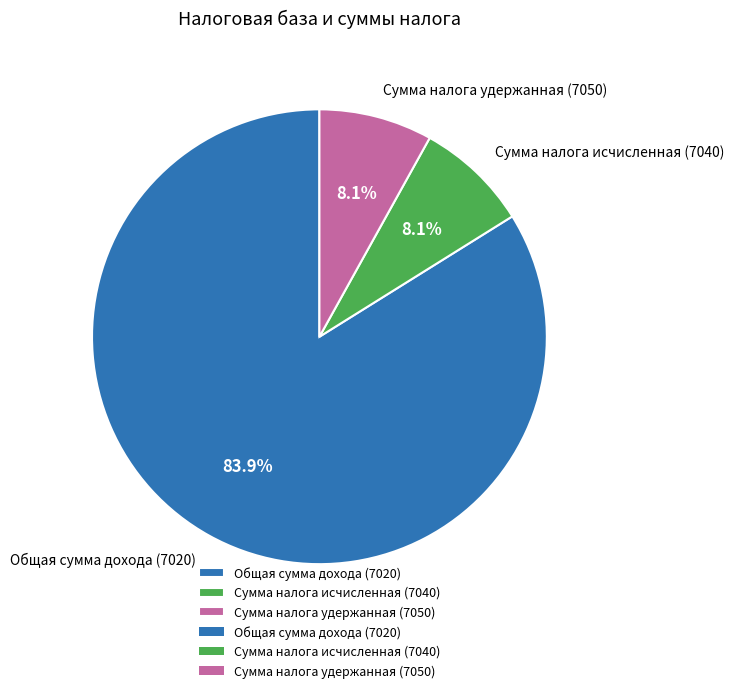

Which slice is the largest?

Общая сумма дохода (7020)